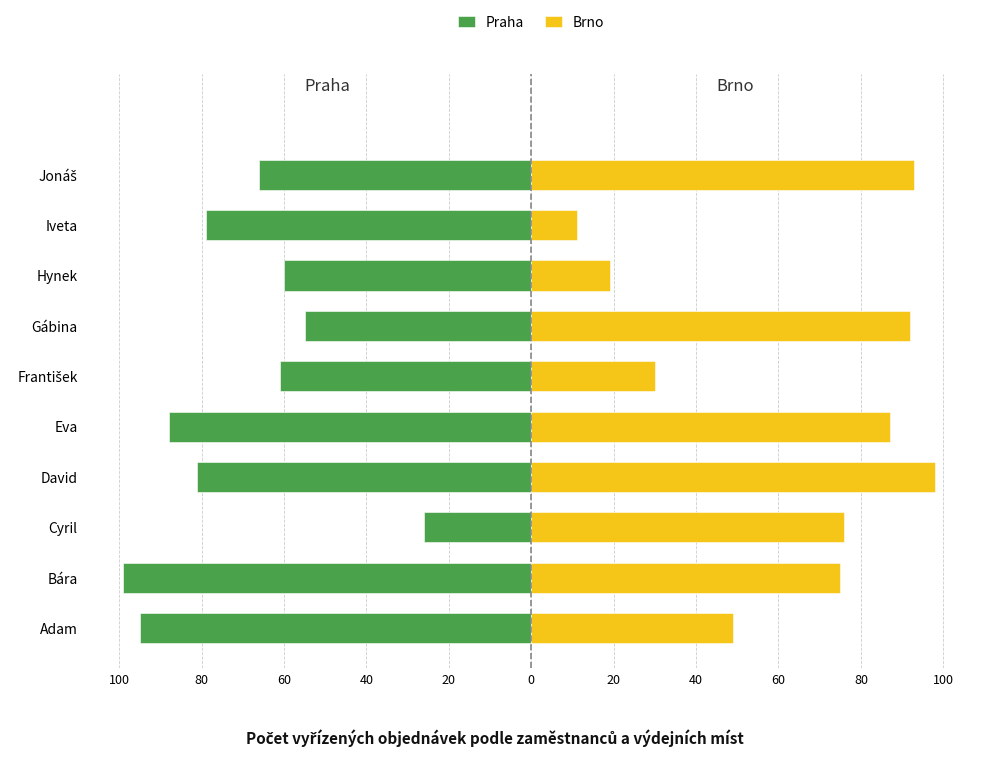

How many bars are there in each group?

2